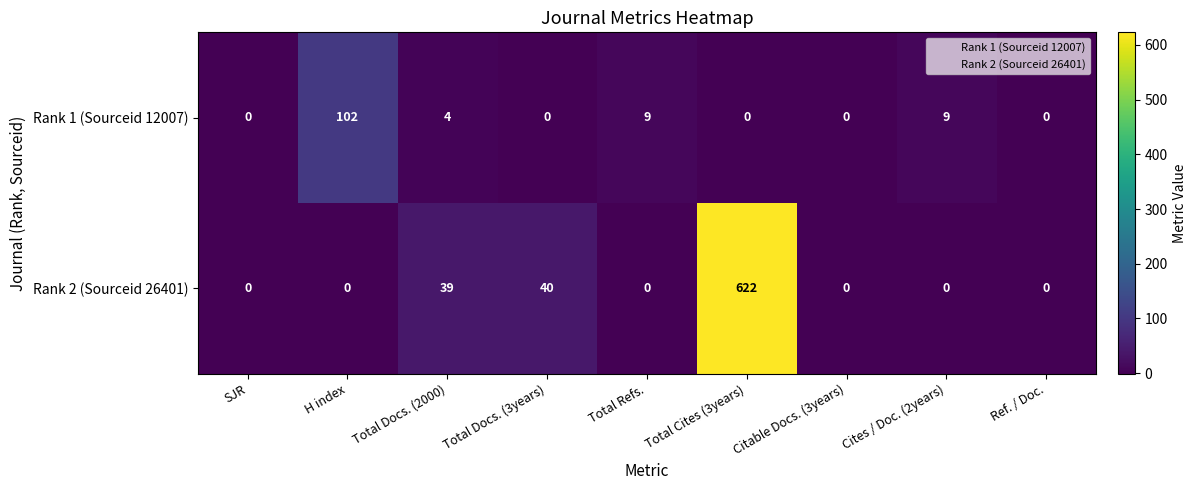

Between Total Refs. and Total Cites (3years), which series saw the biggest shift?

Rank 2 (Sourceid 26401)